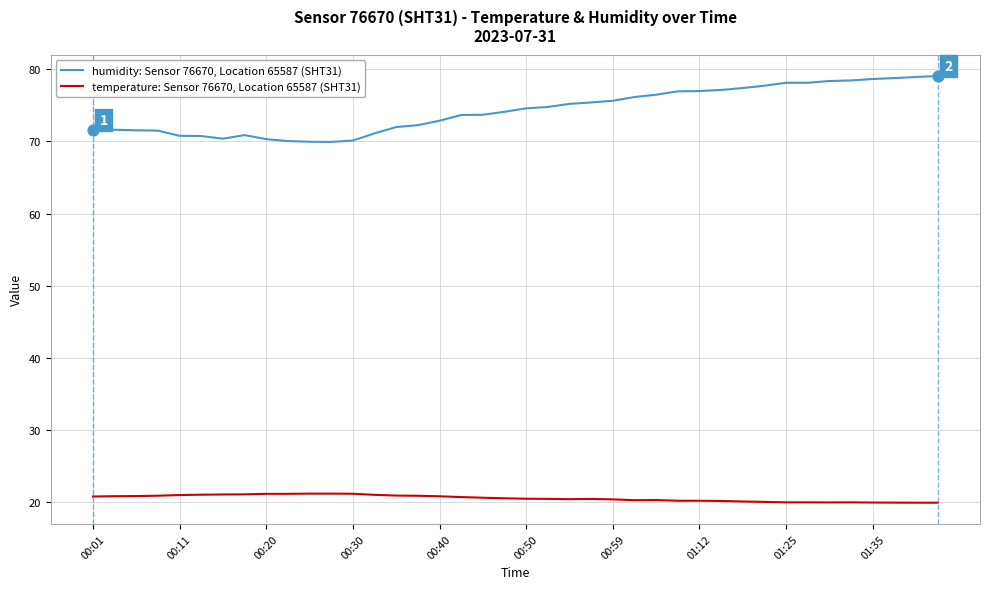

At how many categories does at least one series exceed 64?

40